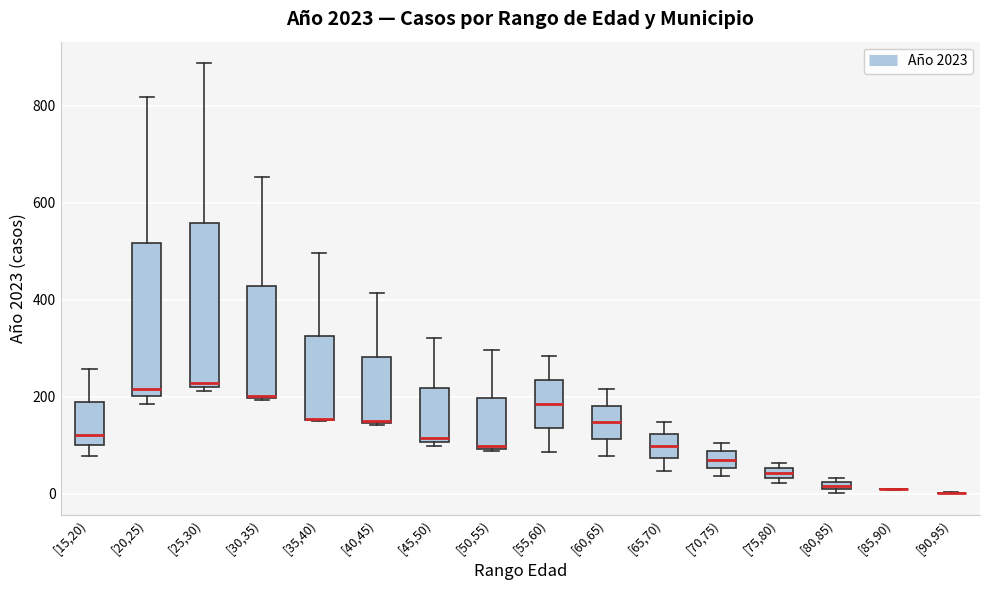

Which box is the tallest, from its lower edge to its upper edge?

[25,30)